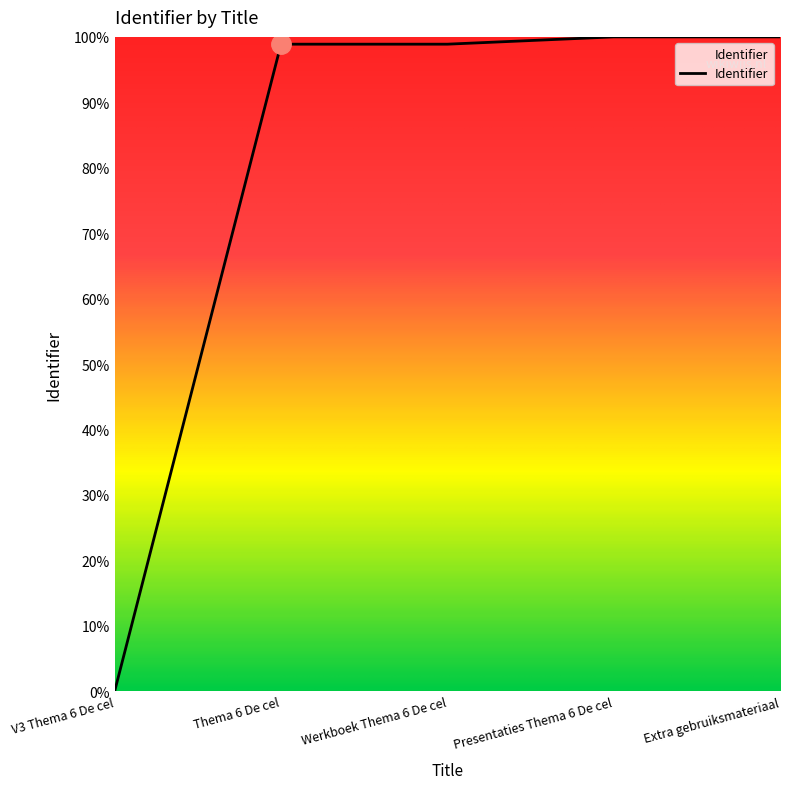

Which label corresponds to the smallest value in the chart?

V3 Thema 6 De cel